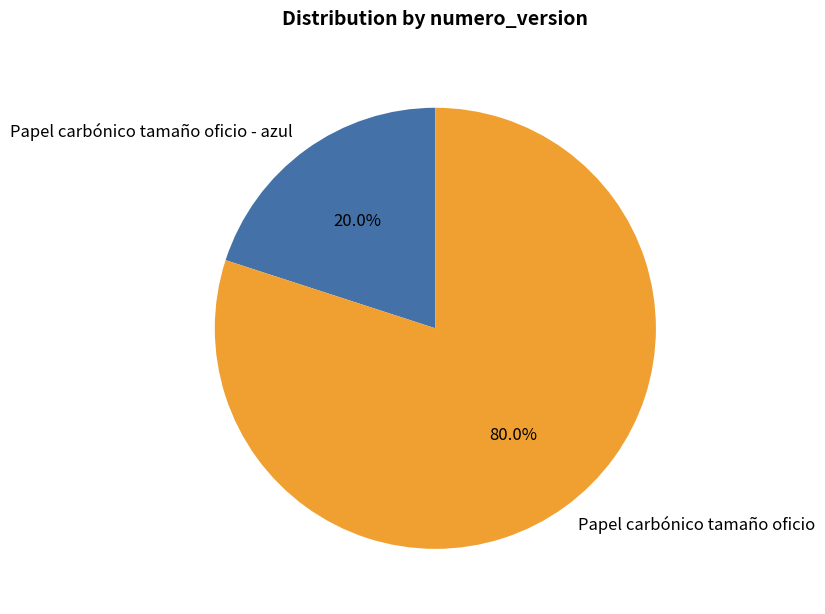

To the nearest percent, what is the difference between the largest and smallest slice percentages?

60%